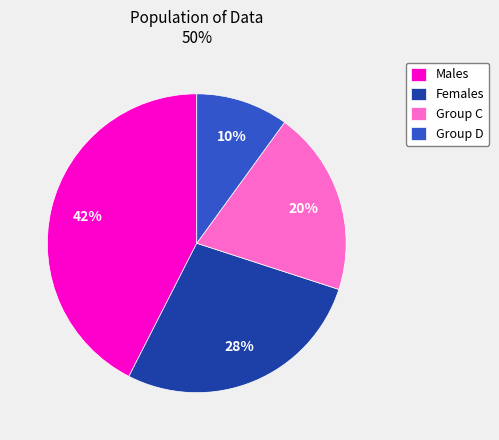

Is Group D the majority of the pie?

No